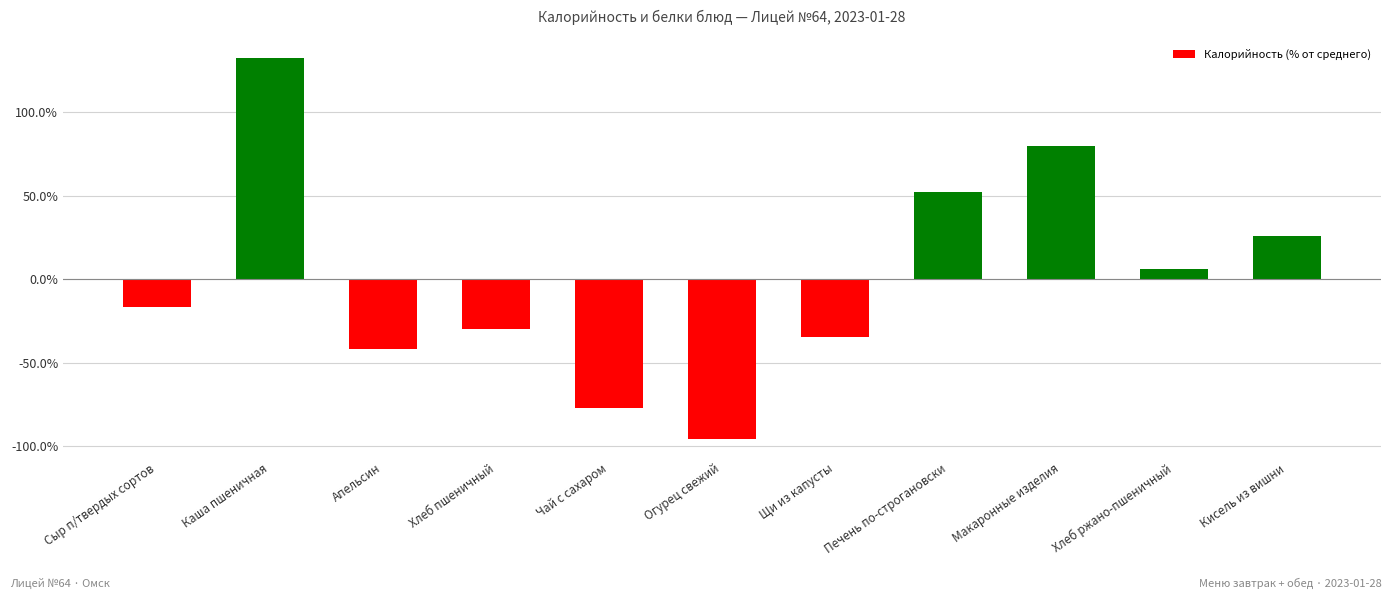

What is the value of the 2nd bar from the left?

132.3